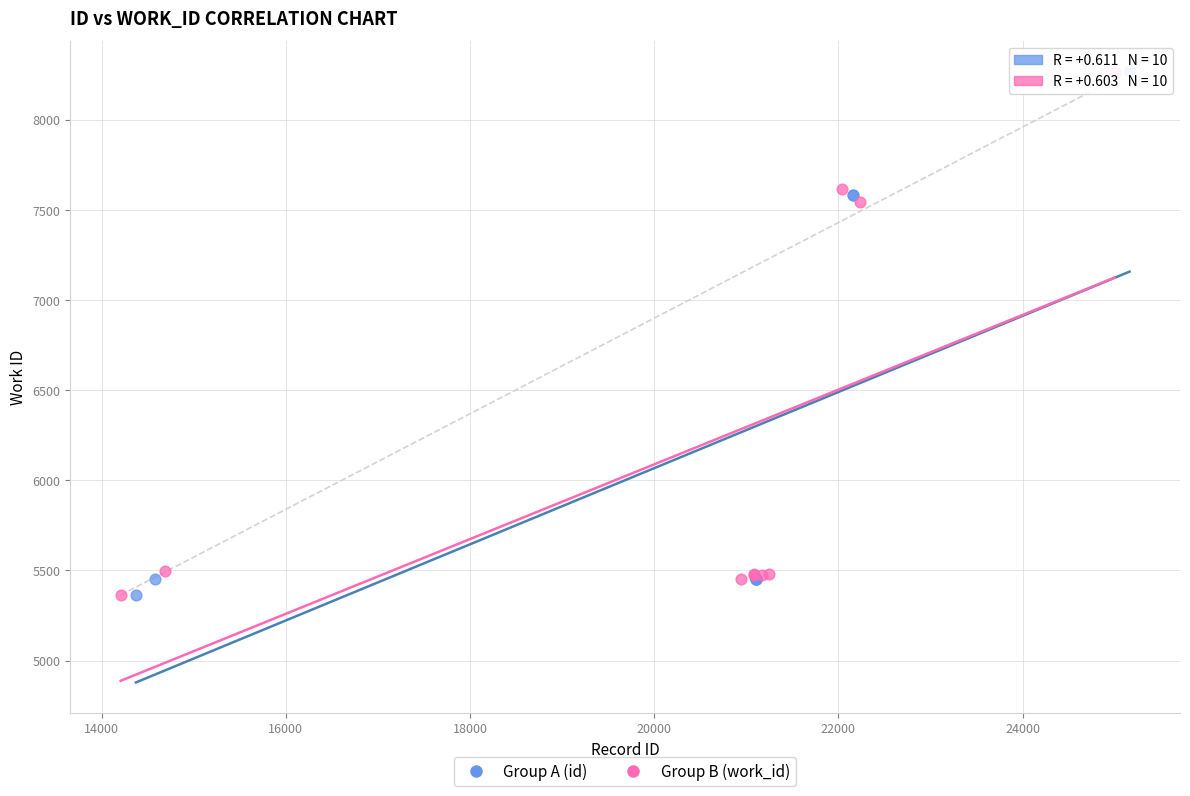

Which series has the largest Y range (max minus min)?

Group A (id)